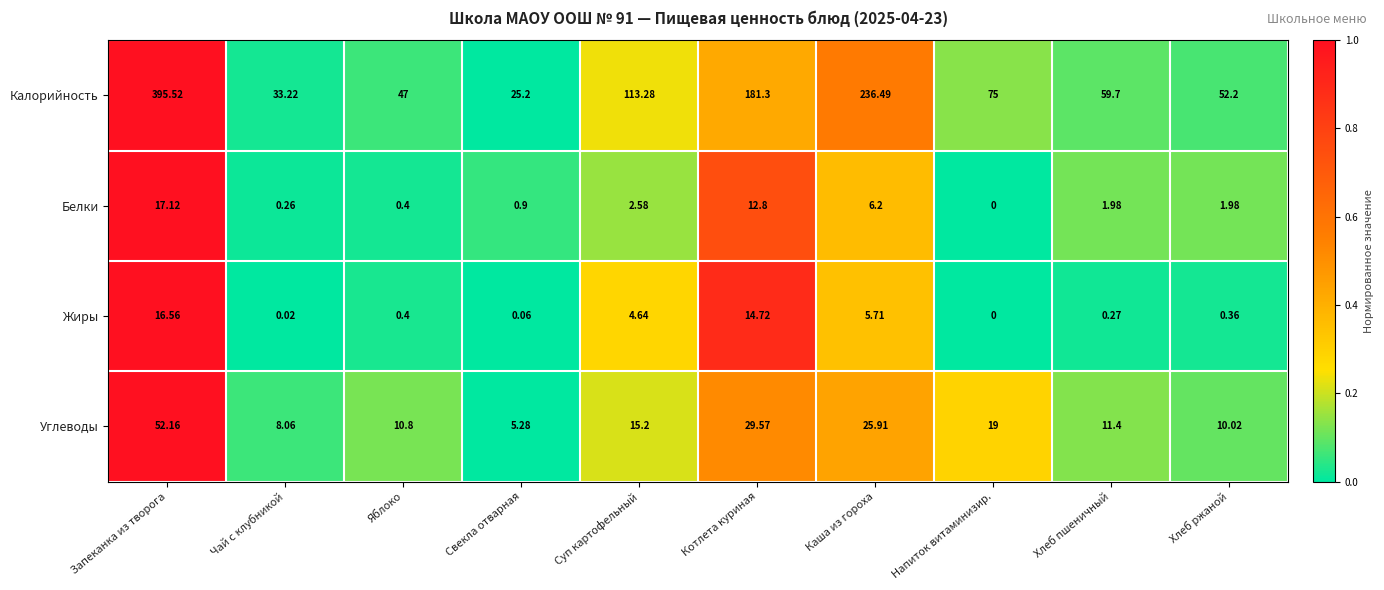

Count the number of categories in the chart.

10